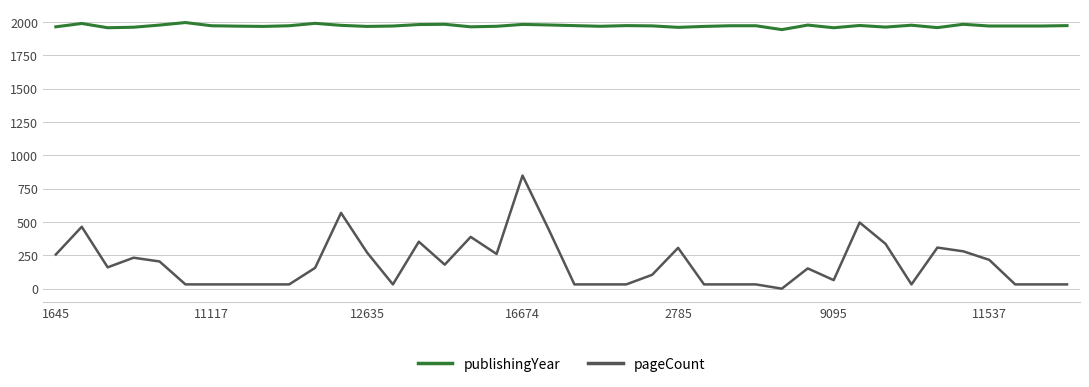

What is the difference between the maximum and minimum values in the publishingYear series?

53